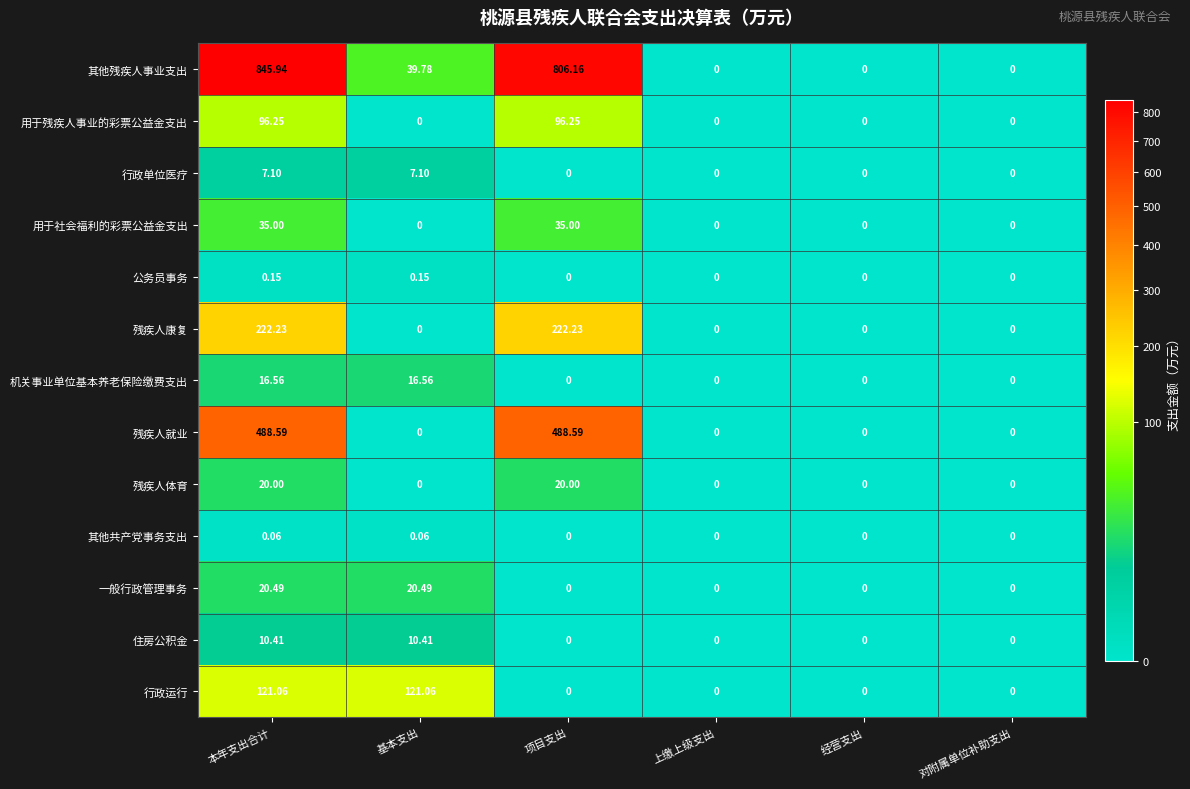

Count the number of data series in this chart.

13